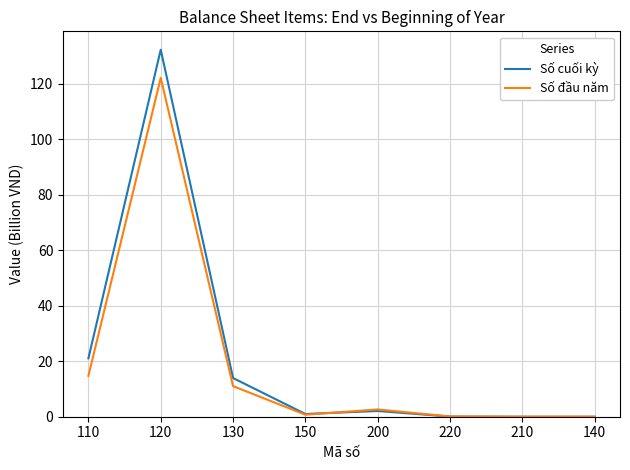

Does the chart display data point markers on the line(s)?

No